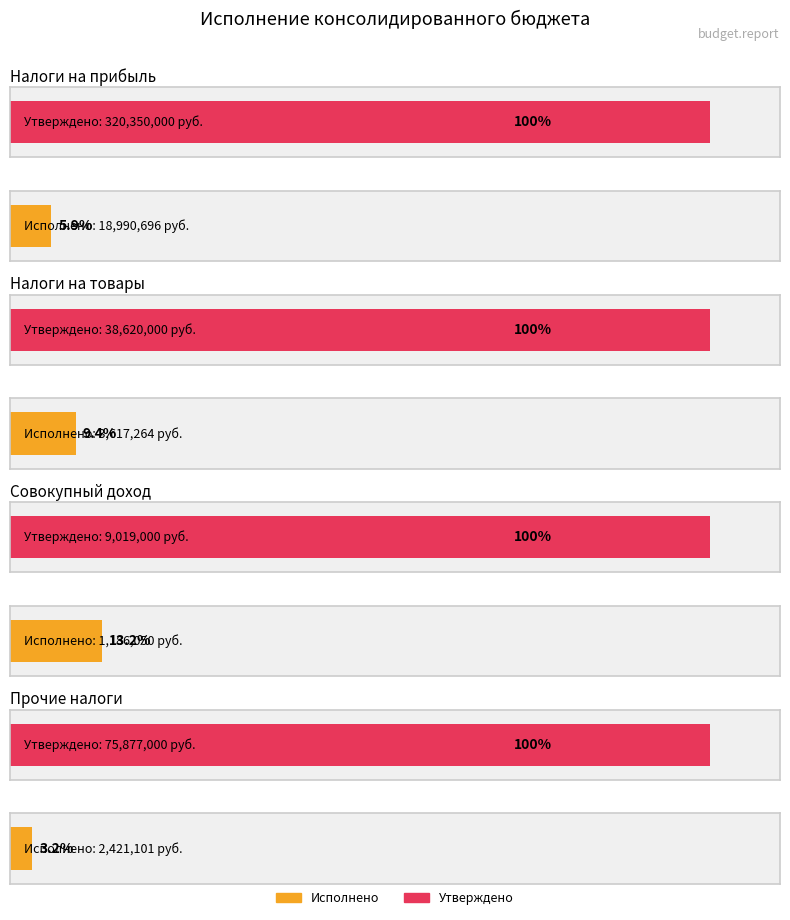

Between Налоги на прибыль and Прочие налоги, which series saw the biggest shift?

Утверждено